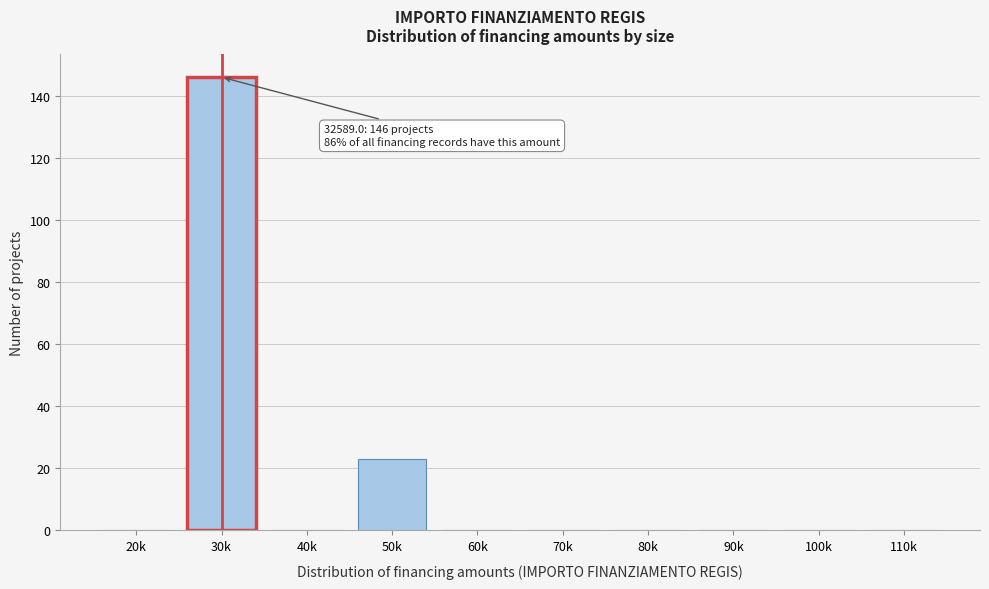

Reading left to right, what are all the values shown in this chart?

20k=0	30k=146	40k=0	50k=23	60k=0	70k=0	80k=0	90k=0	100k=0	110k=0